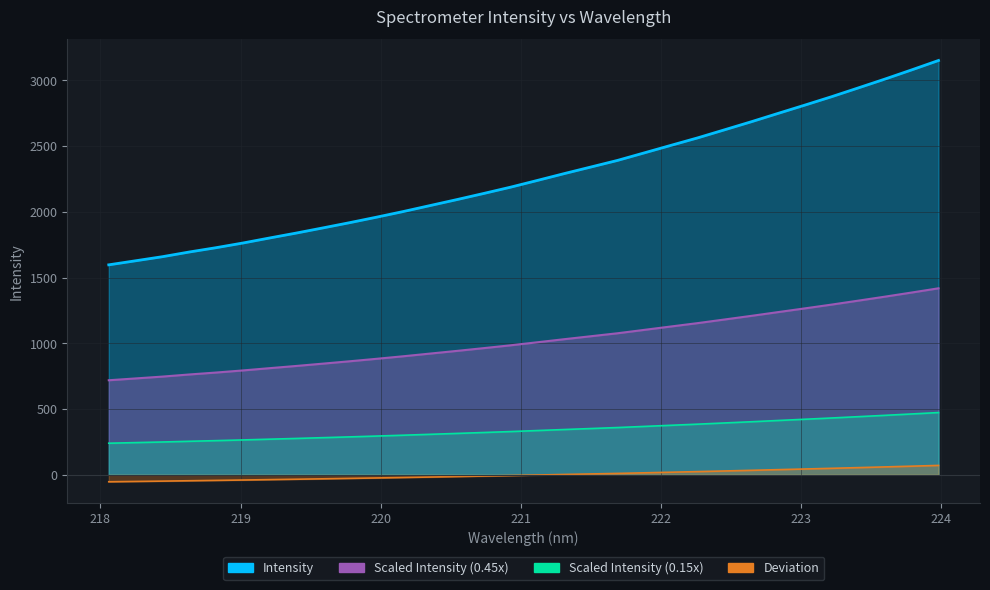

At which category does the chart reach its peak across all series?

223.9802